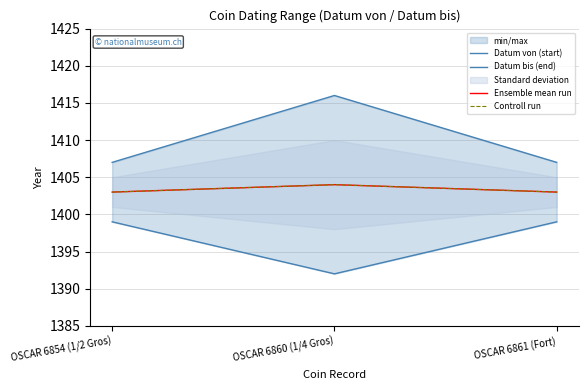

Which series has the largest range (max minus min)?

Datum bis (end)